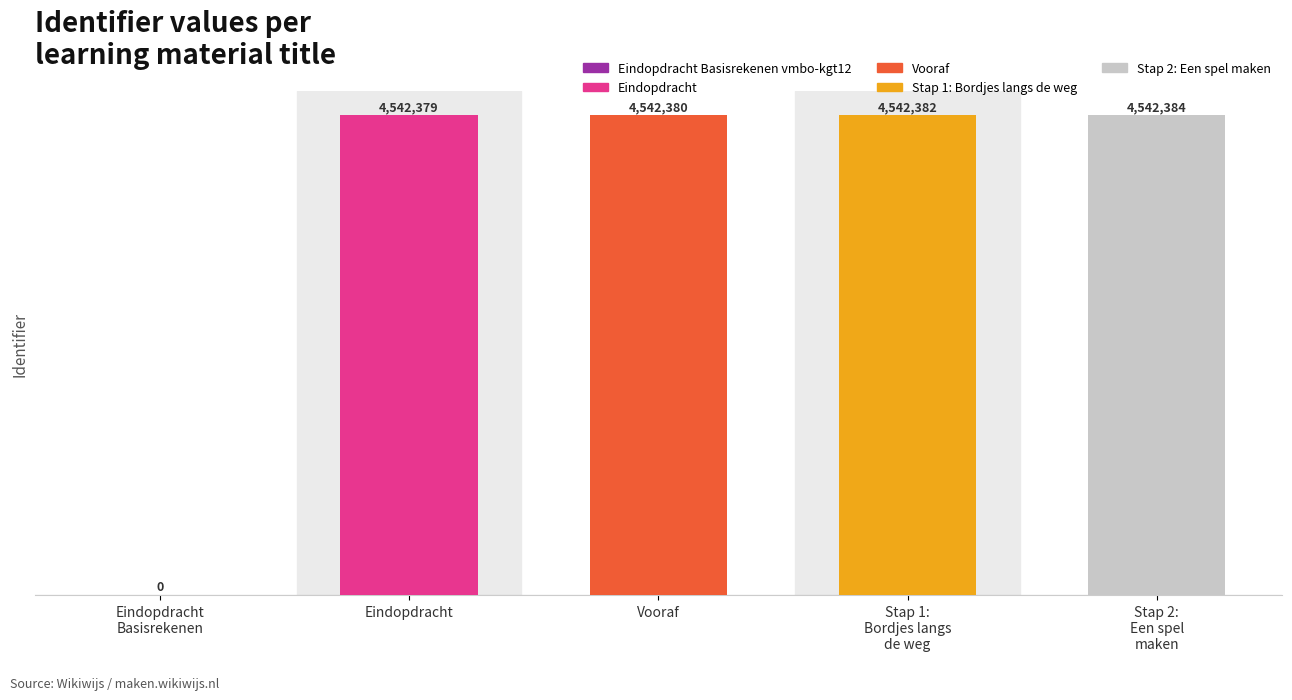

Rank the categories by value from lowest to highest.

Eindopdracht Basisrekenen vmbo-kgt12, Eindopdracht, Vooraf, Stap 1: Bordjes langs de weg, Stap 2: Een spel maken